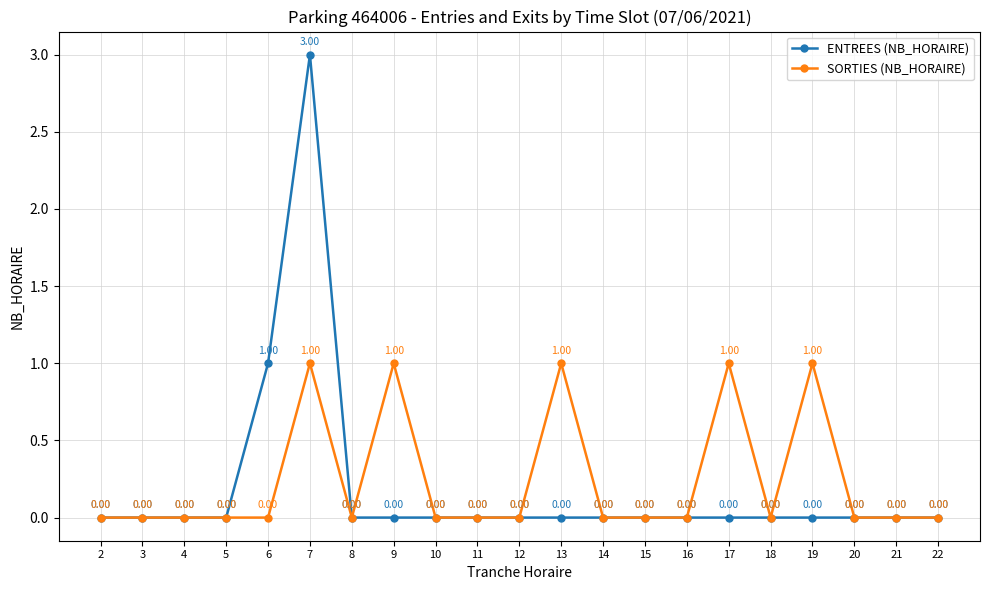

True or false: SORTIES (NB_HORAIRE) has a value of 0 at 2.

True